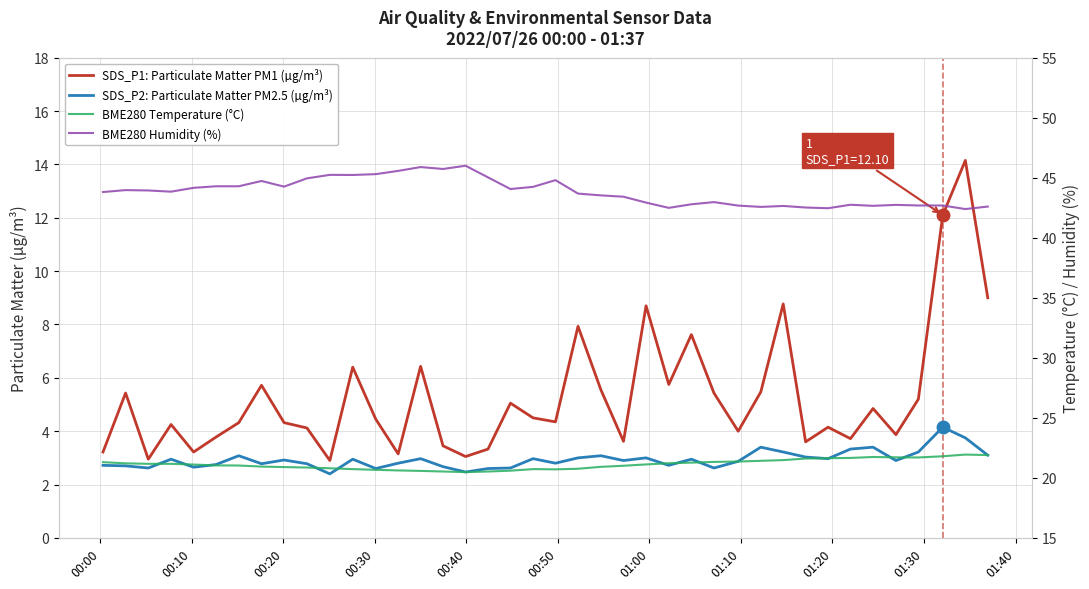

At how many categories does at least one series exceed 34?

40